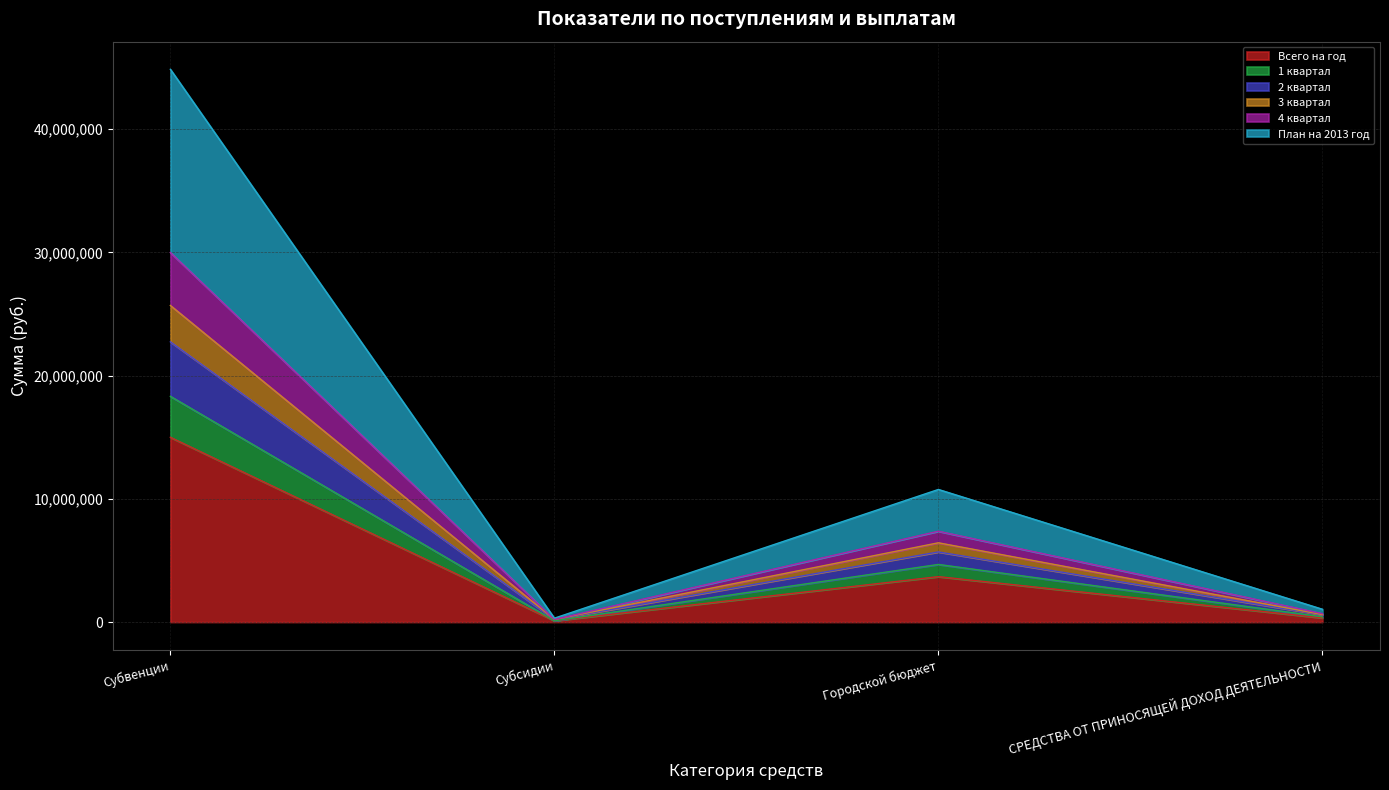

What is the sum of the Всего на год values at СРЕДСТВА ОТ ПРИНОСЯЩЕЙ ДОХОД ДЕЯТЕЛЬНОСТИ and Субсидии?

445400